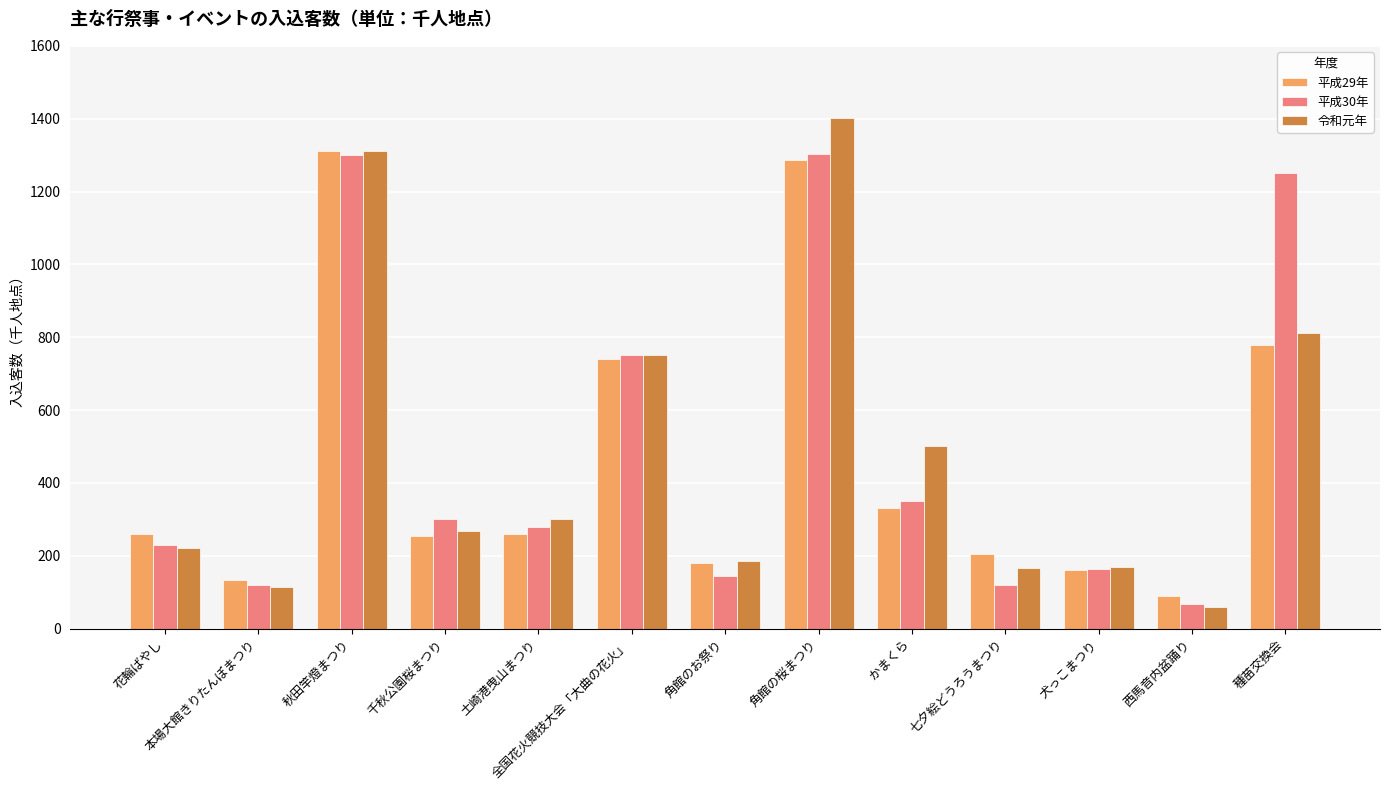

What is the difference between the 平成30年 values at 西馬音内盆踊り and 犬っこまつり?

98